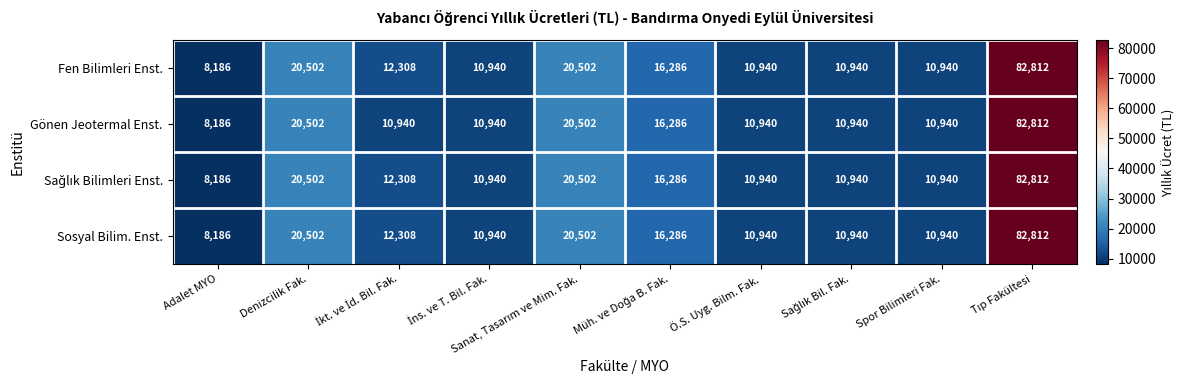

What is the total value across all series at Adalet MYO?

32744